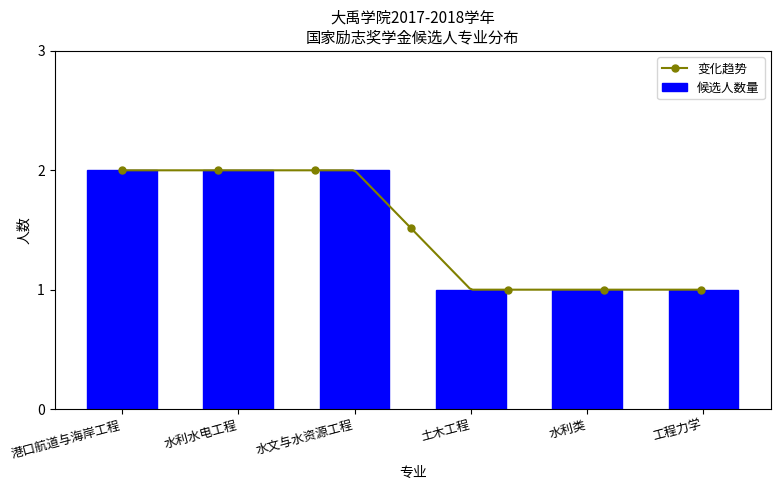

What is the value of the 3rd bar from the left?

2